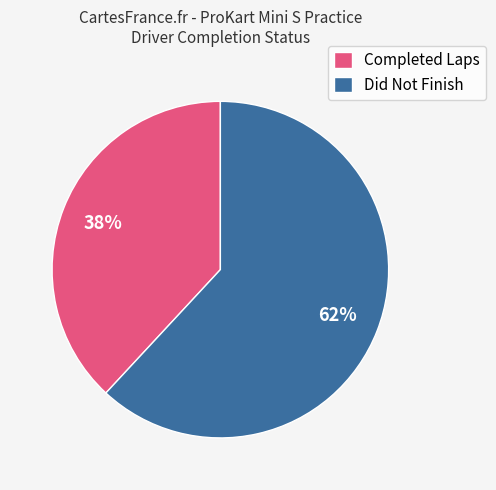

To the nearest percent, what is the average slice percentage?

50%